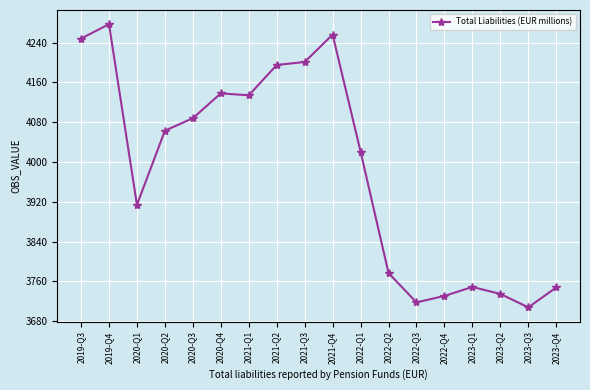

The value at 2020-Q4 is 7319. True or false?

False